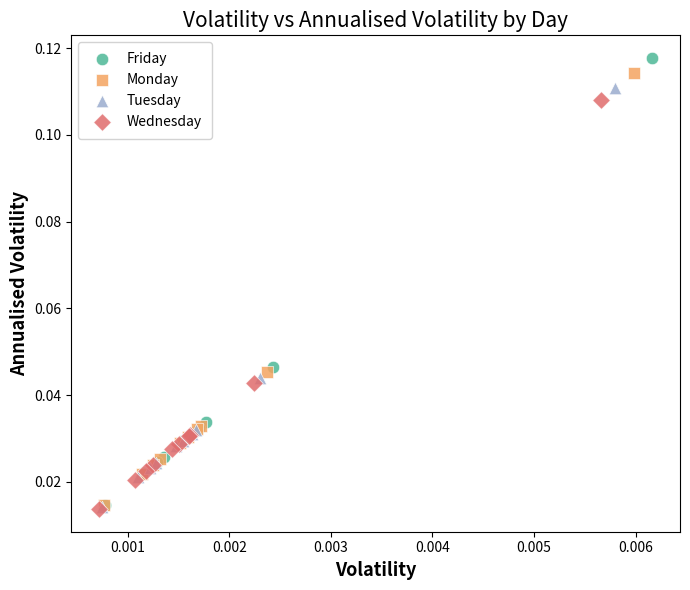

Which series has the largest Y range (max minus min)?

Friday